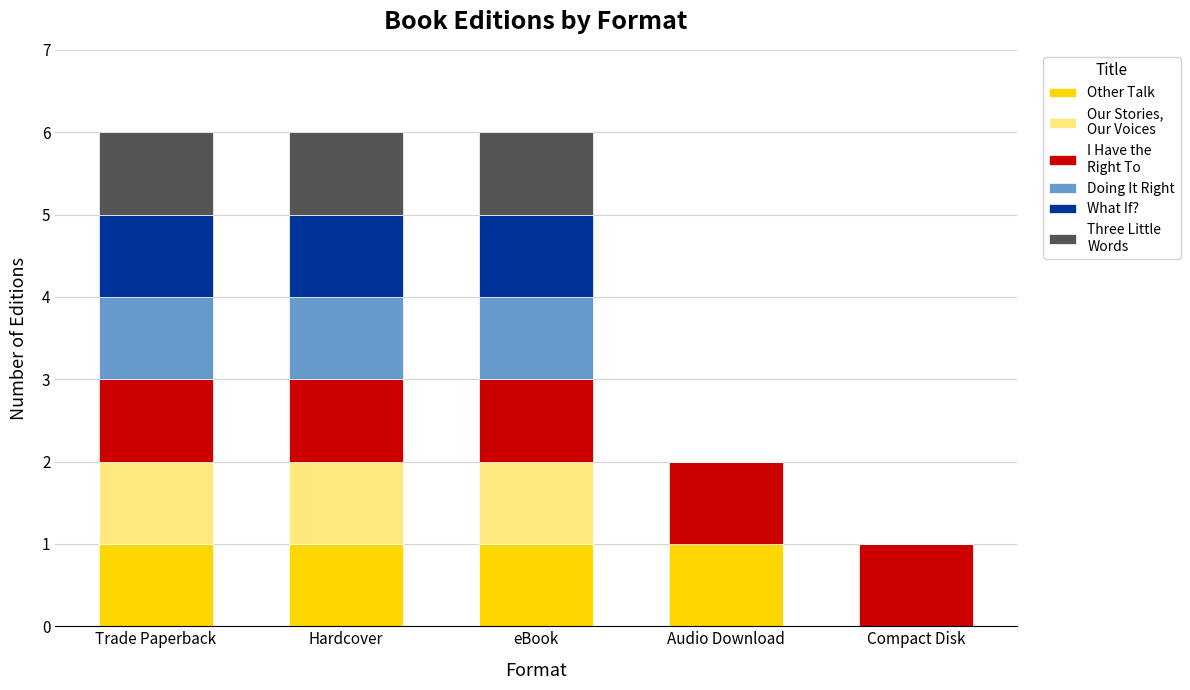

What is the total value across all series at Hardcover?

6